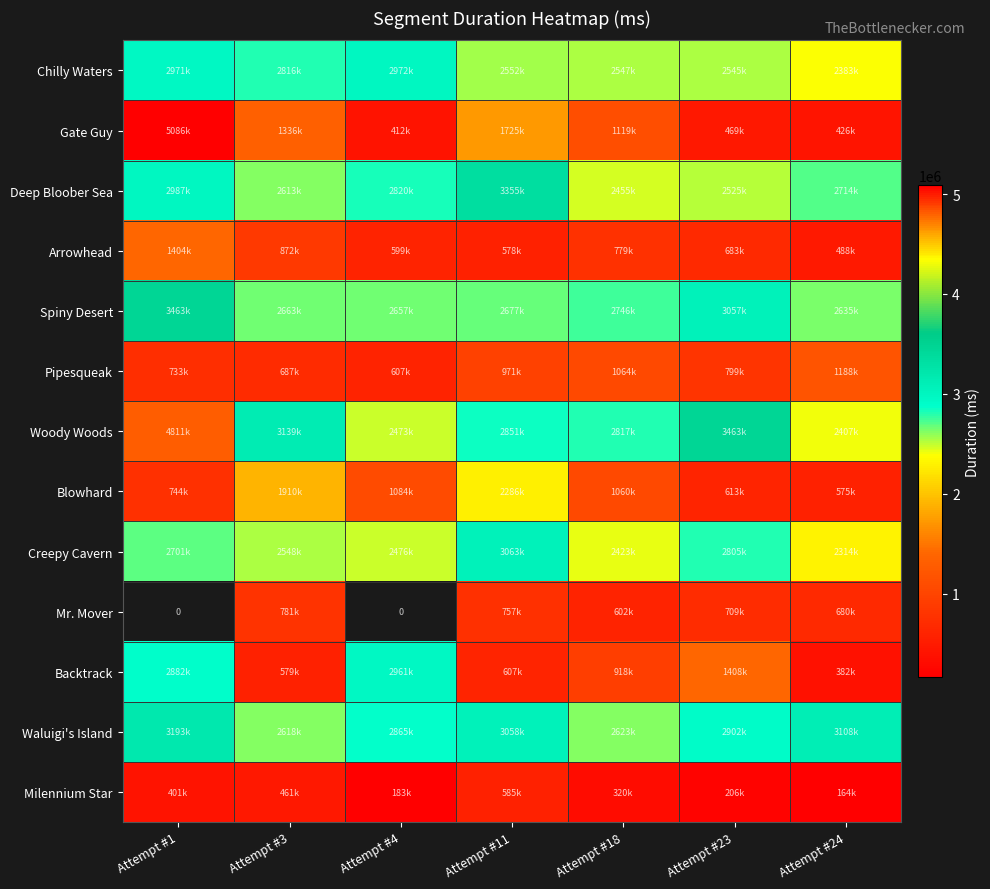

Which series has the largest total across all categories?

Woody Woods